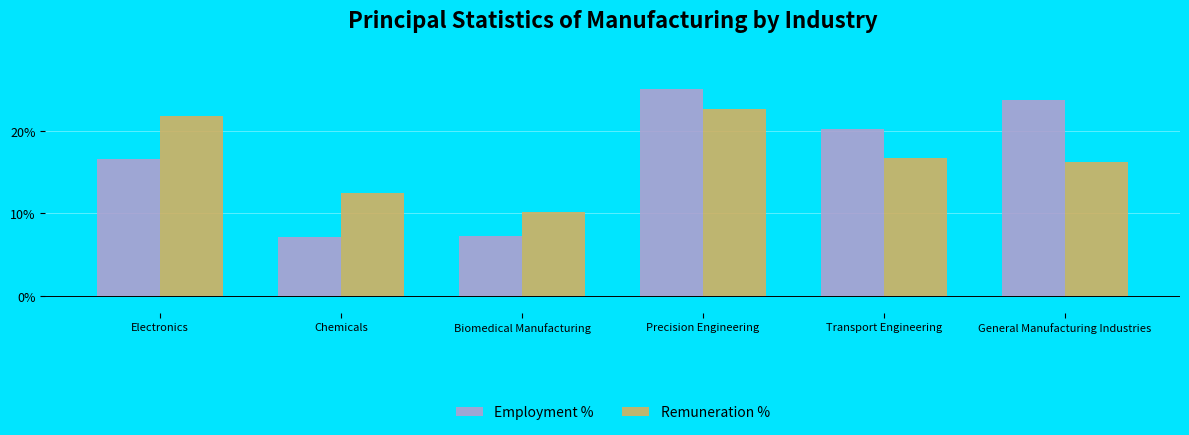

What is the total value across all series at Transport Engineering?

36.9